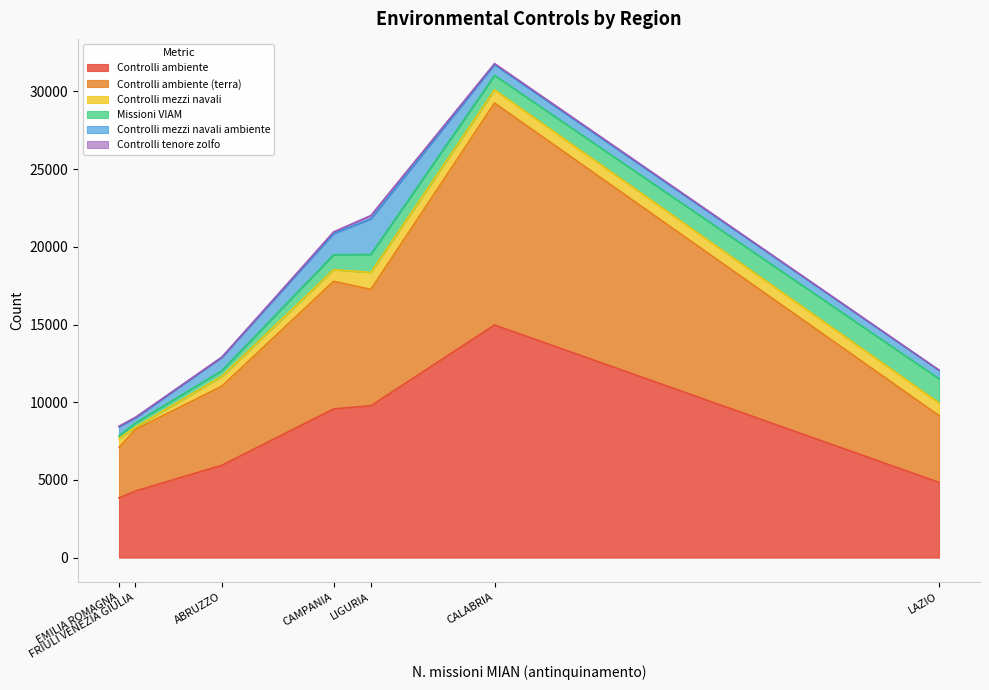

The Controlli ambiente series shows 9771 at LIGURIA. True or false?

True